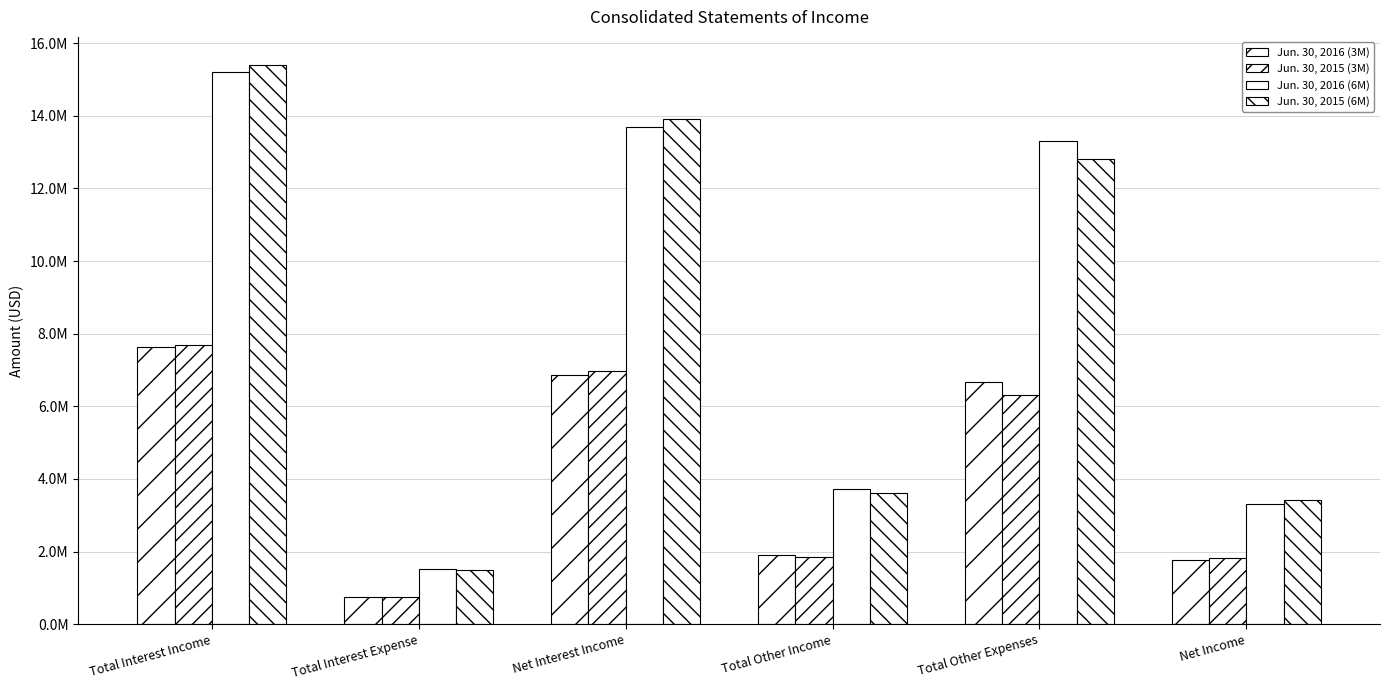

What is the total value across all series at Net Income?

10334896